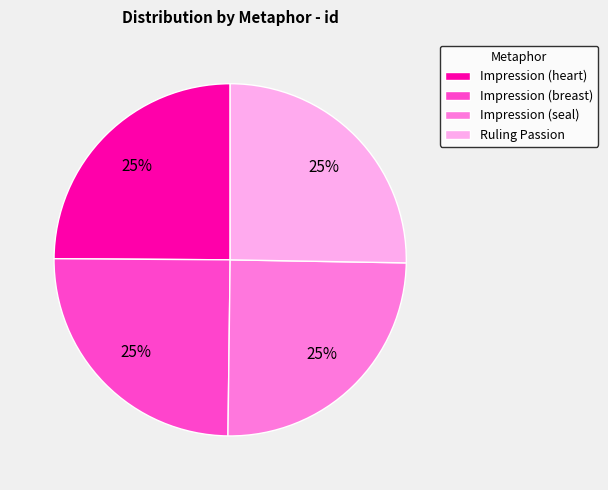

How many segments does this pie chart have?

4